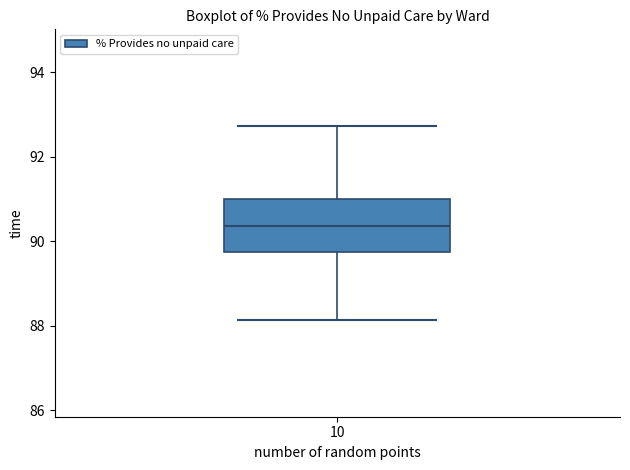

Transcribe this box plot: give where the median line is, the range the box spans, and where the two whiskers end, as read against the y-axis. The values are not printed on the chart, so give them approximately, as read against the axis.

median 90.4, box 89.8 to 91.0, whiskers 88.2 to 92.8